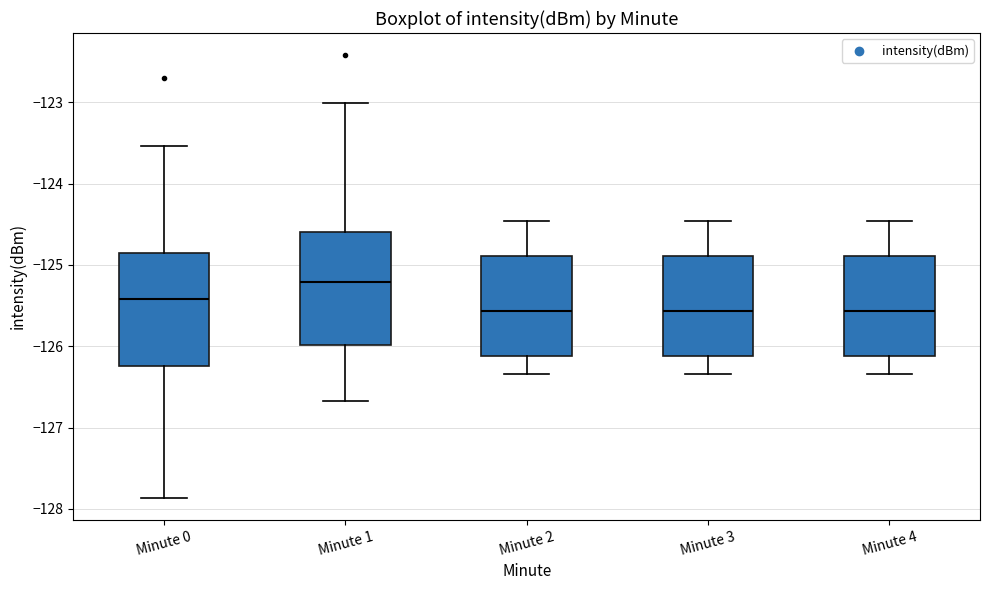

Which box has the highest median line?

Minute 1